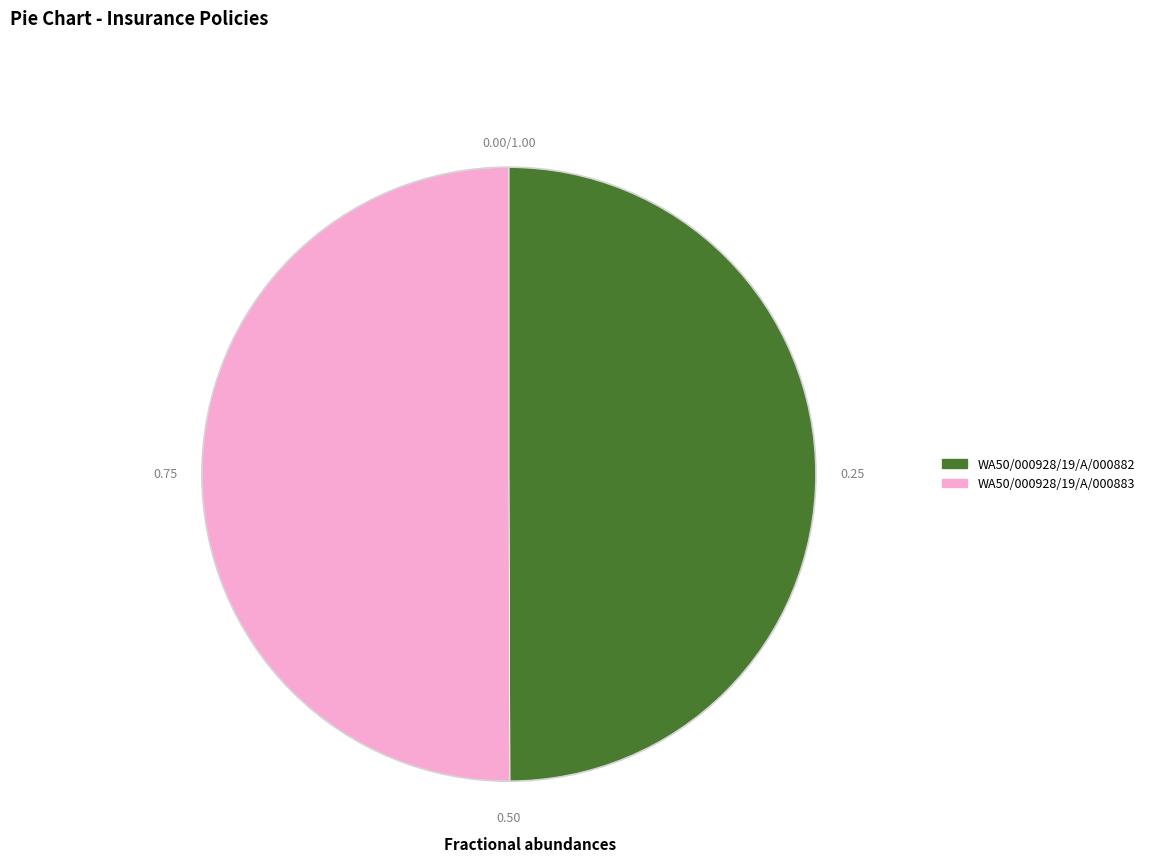

Approximately how many times larger is the value at WA50/000928/19/A/000883 compared to WA50/000928/19/A/000882?

1.0